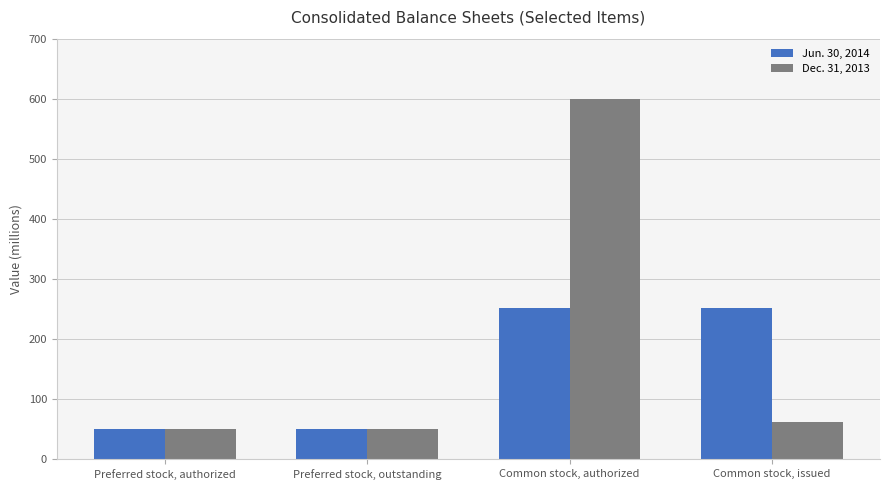

The Dec. 31, 2013 series shows 11184816 at Preferred stock, authorized. True or false?

False